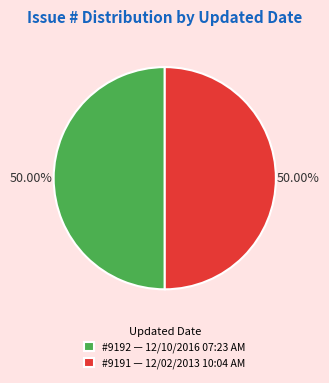

Do #9192 — 12/10/2016 07:23 AM and #9191 — 12/02/2013 10:04 AM together represent more than half of the pie?

Yes